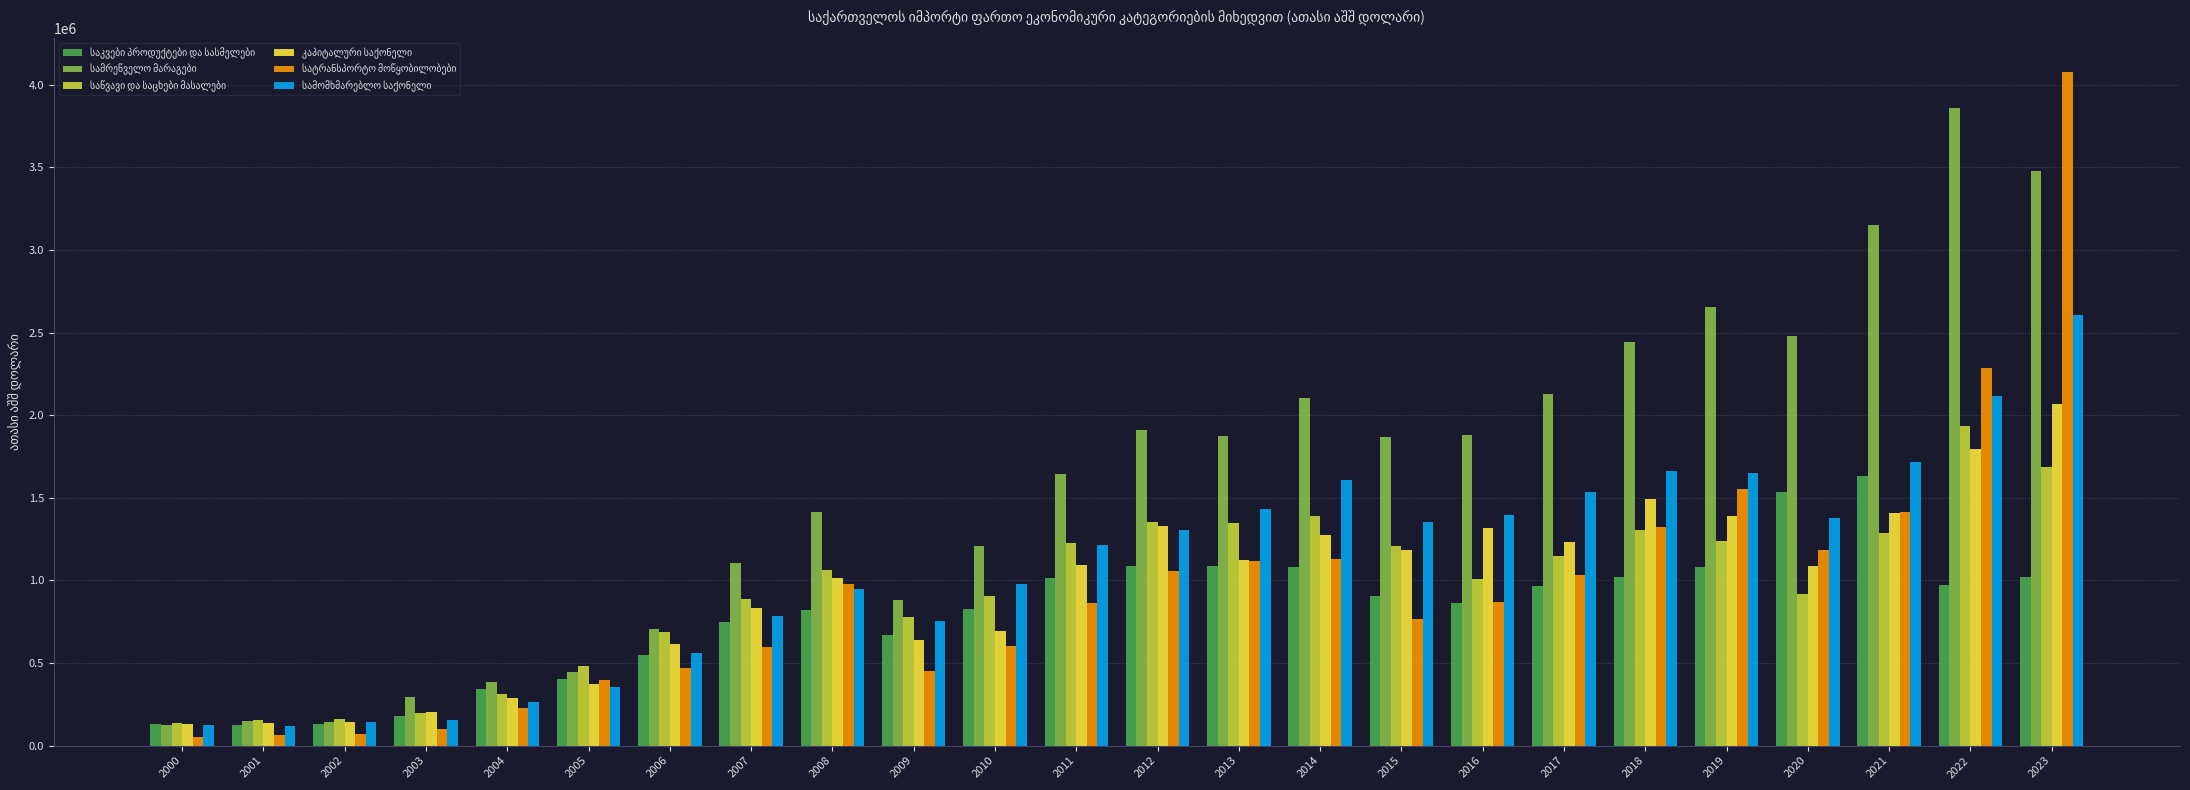

At which category is the sum across all series the highest?

2023